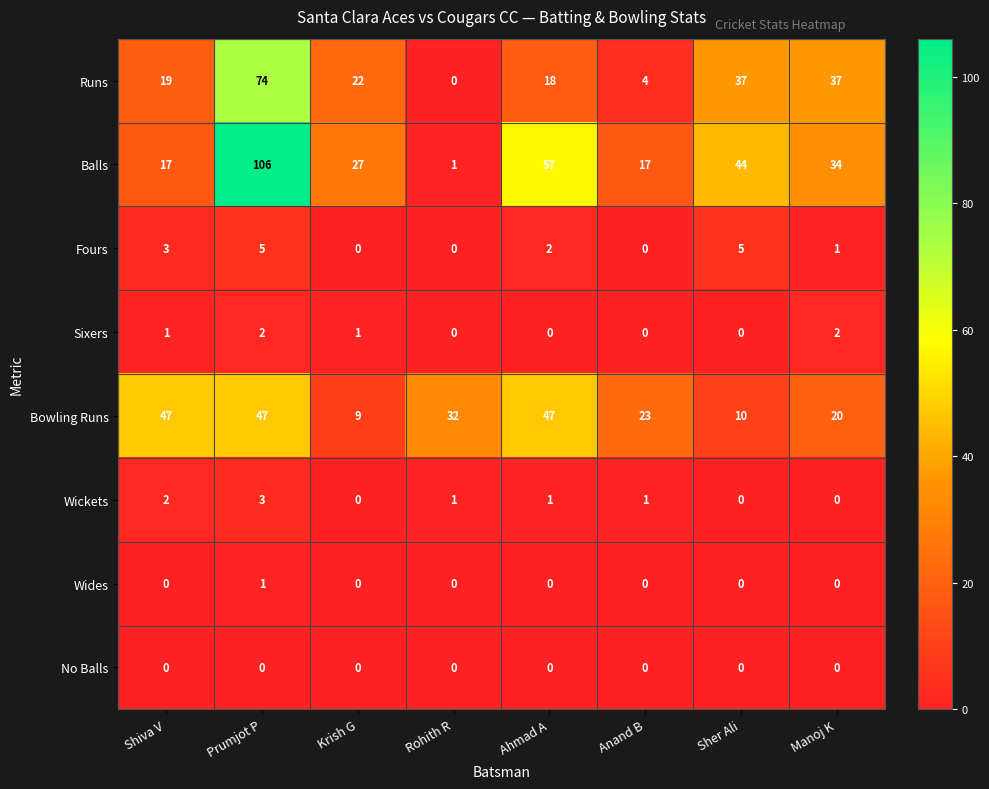

What is the total value across all series at Rohith R?

34